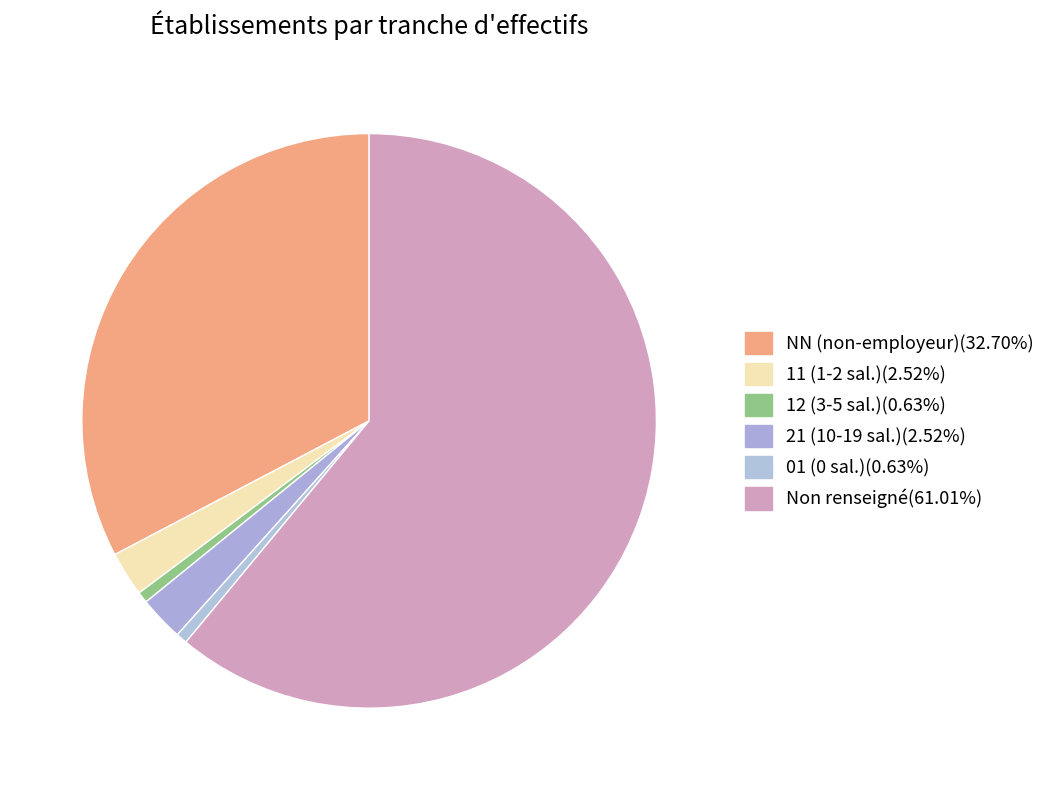

Count the number of slices in the pie.

6